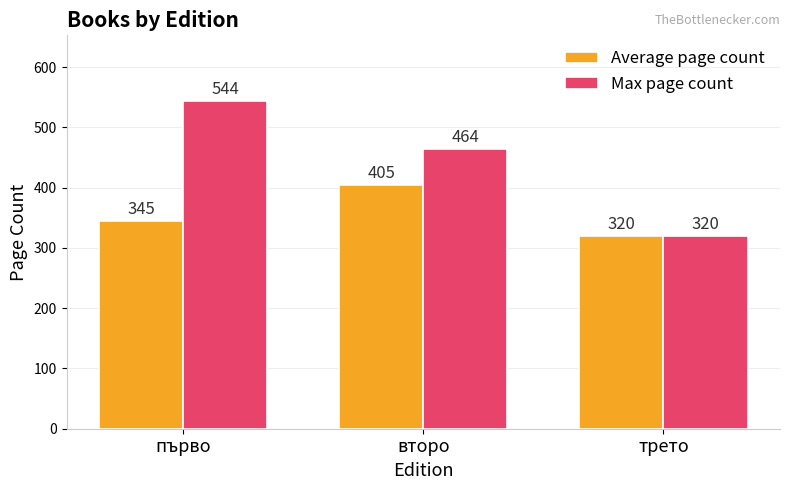

What is the greatest value displayed?

544